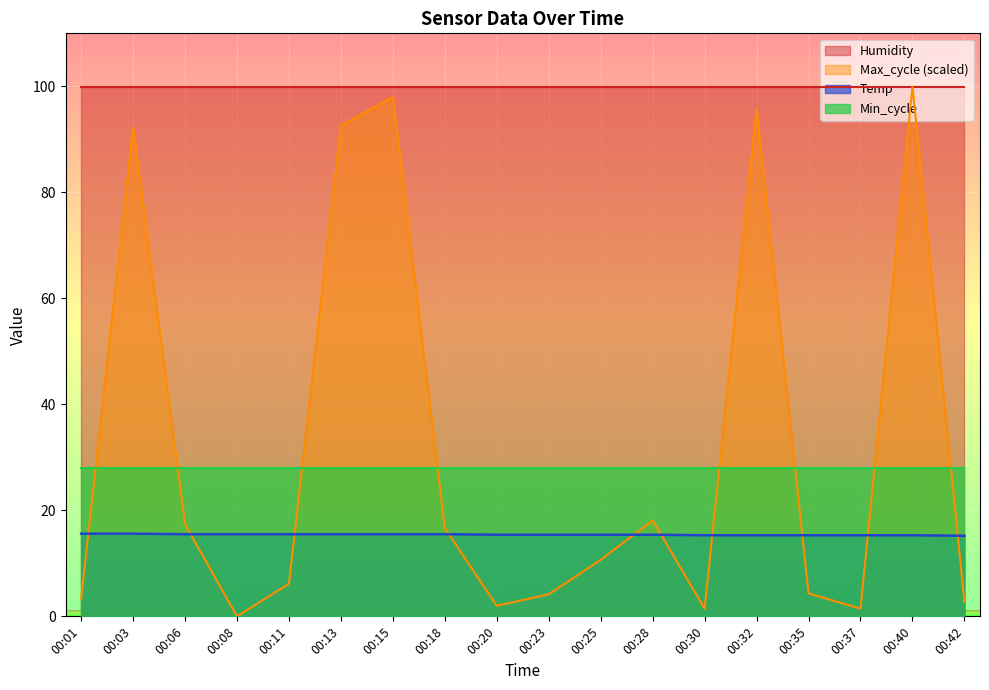

What is the difference between the Temp values at 00:30 and 00:20?

0.1